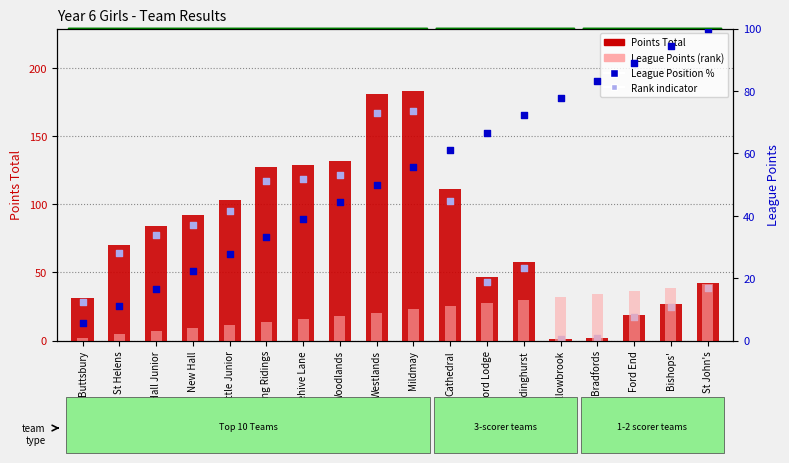

At how many categories does at least one series exceed 57?

17